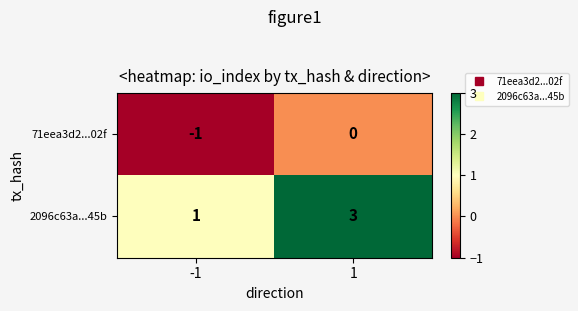

Which series has the widest spread of values?

2096c63a...45b